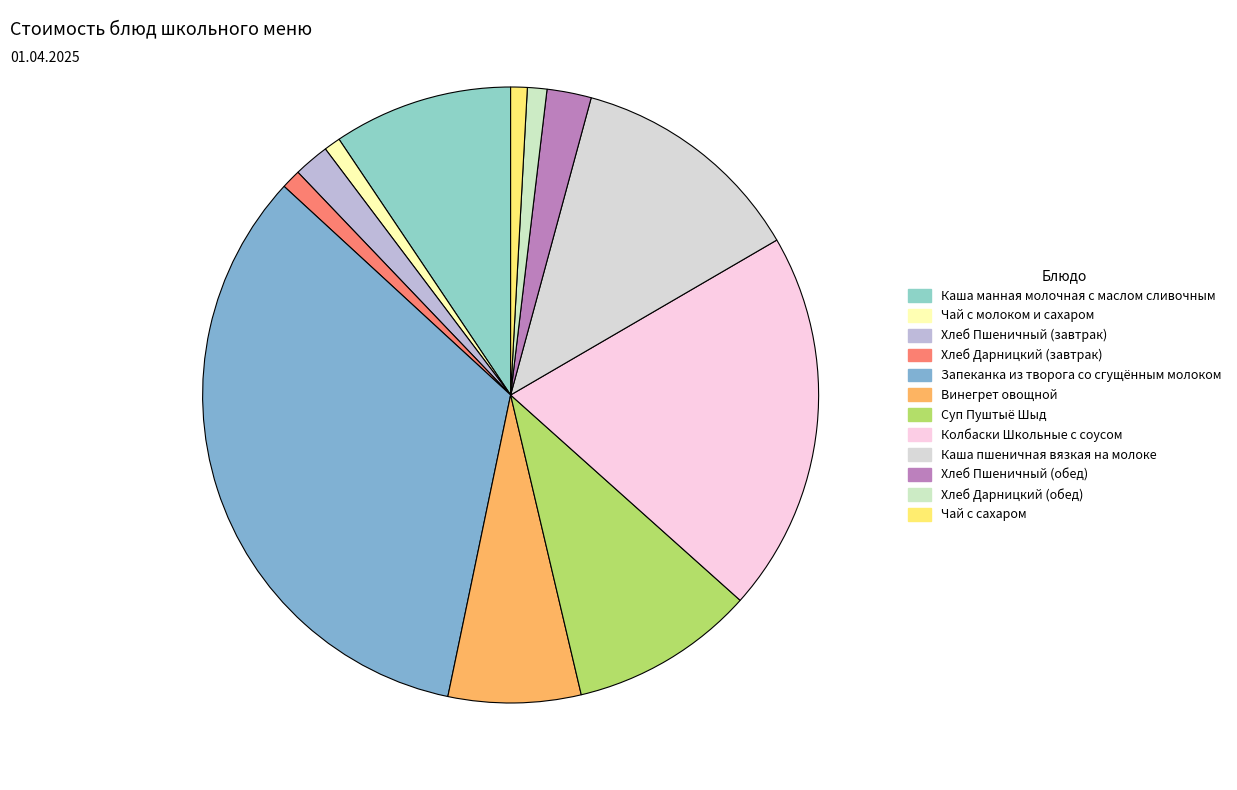

How many segments does this pie chart have?

12